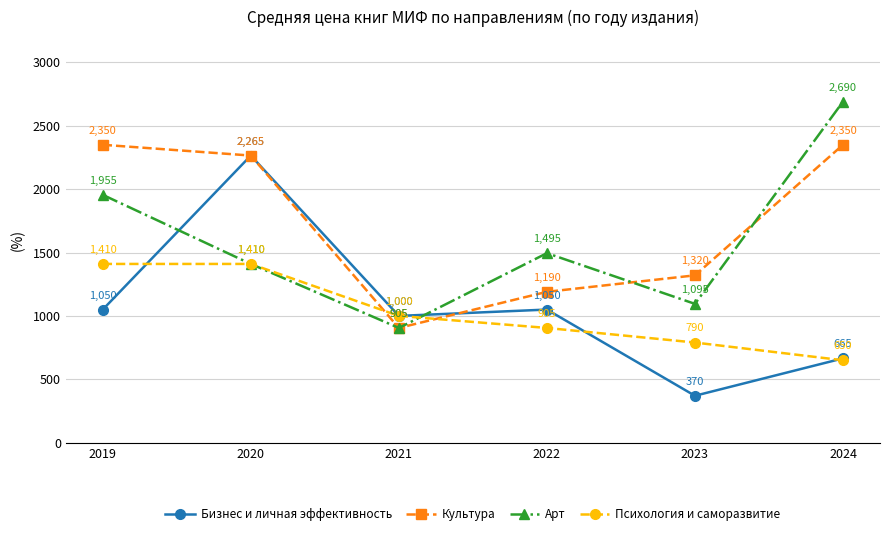

Is this an area chart (filled region under the line)?

No